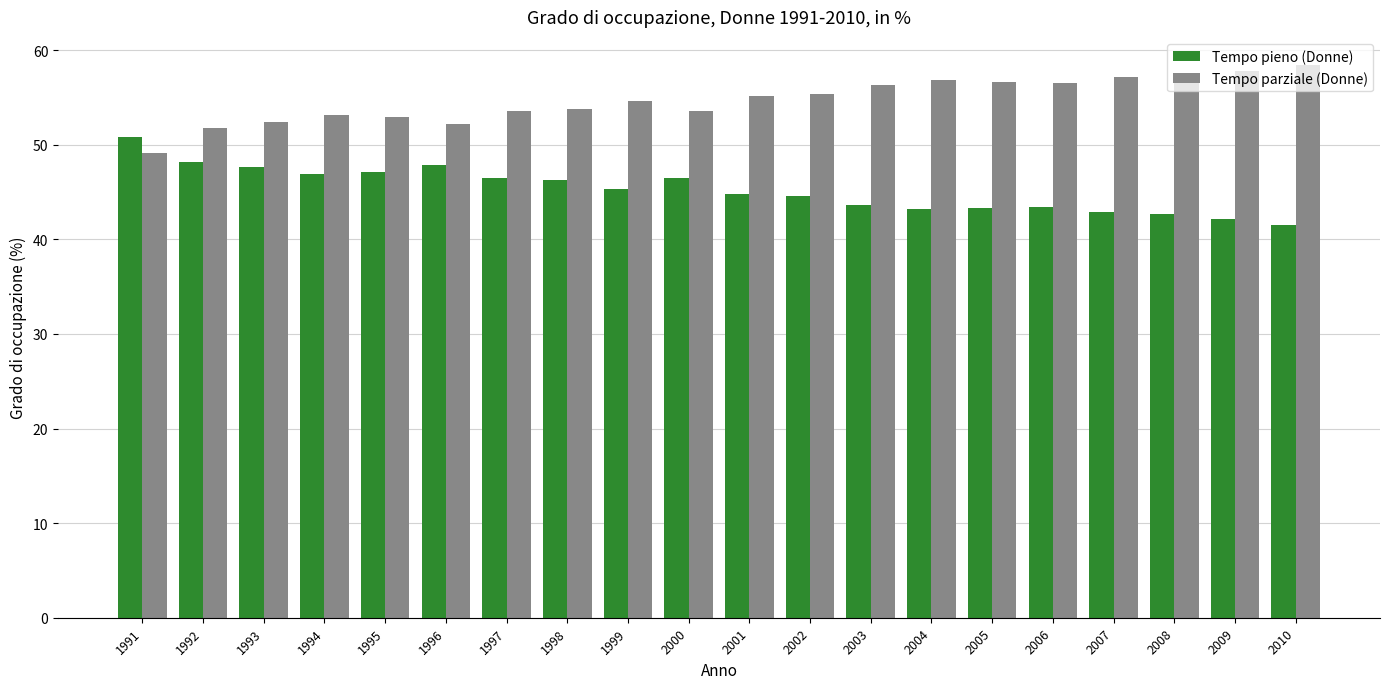

What is the average value of the Tempo pieno (Donne) series?

45.3